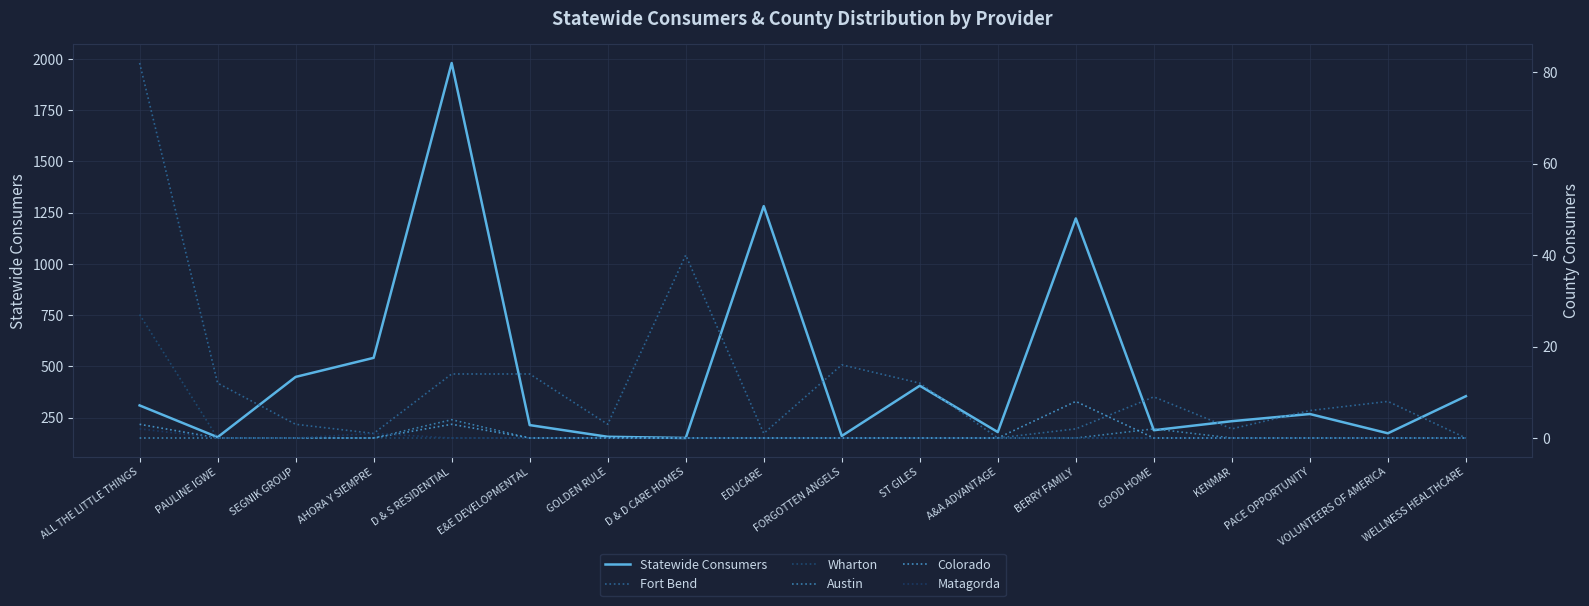

What is the spread (max minus min) of values at D & D CARE HOMES?

151